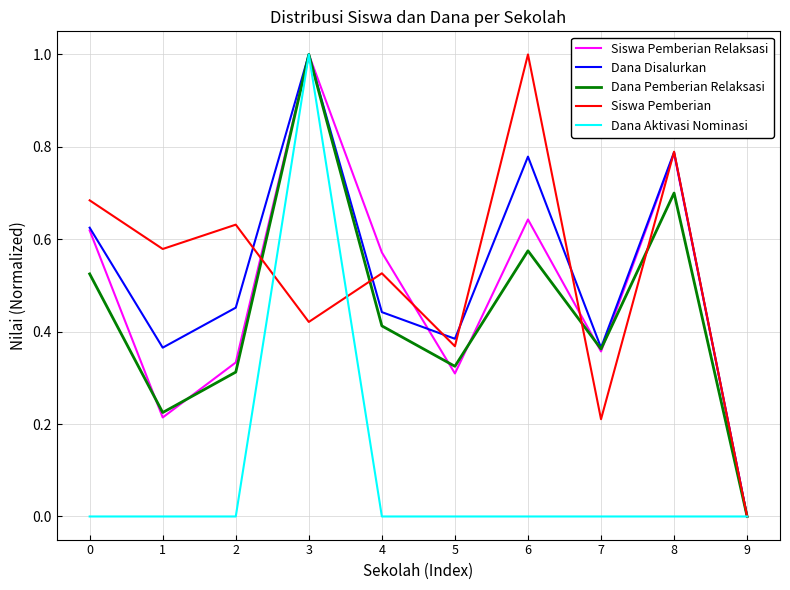

What is the total value across all series at 0?

2.5